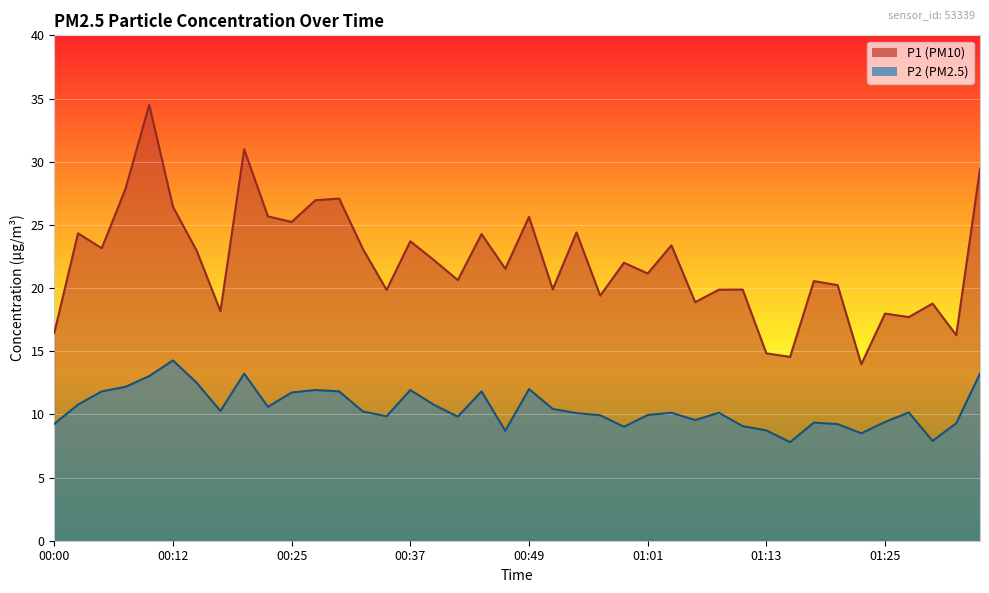

At which label is P2 closest to 11?

00:03